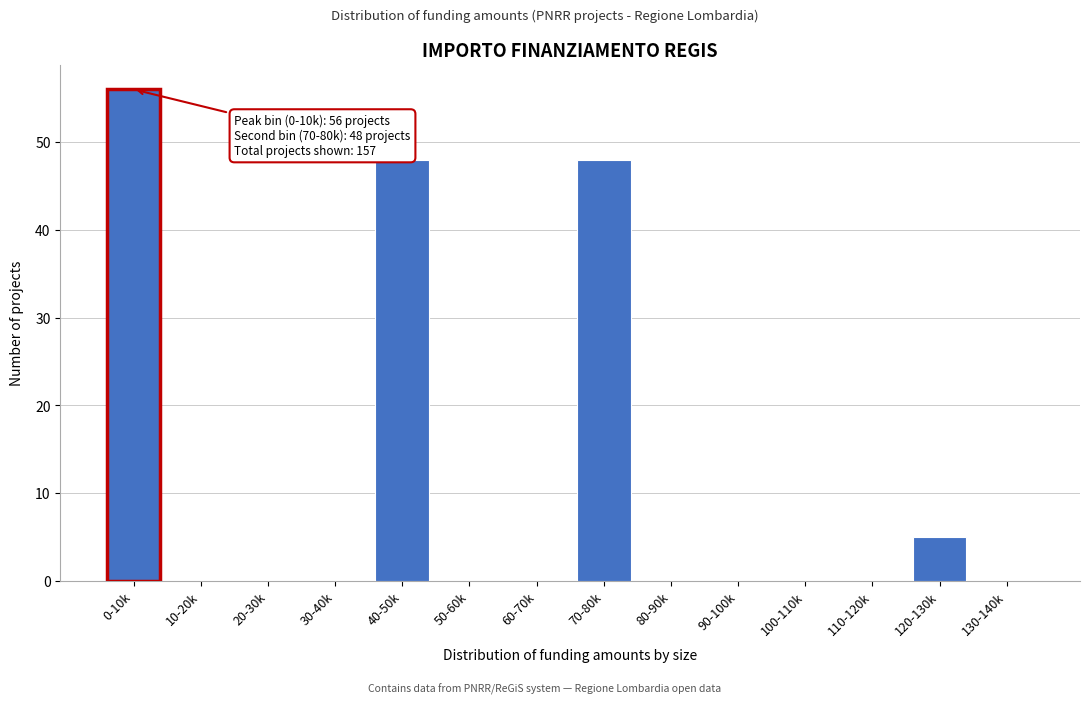

Reading left to right, what are all the values shown in this chart?

0-10k=56	10-20k=0	20-30k=0	30-40k=0	40-50k=48	50-60k=0	60-70k=0	70-80k=48	80-90k=0	90-100k=0	100-110k=0	110-120k=0	120-130k=5	130-140k=0